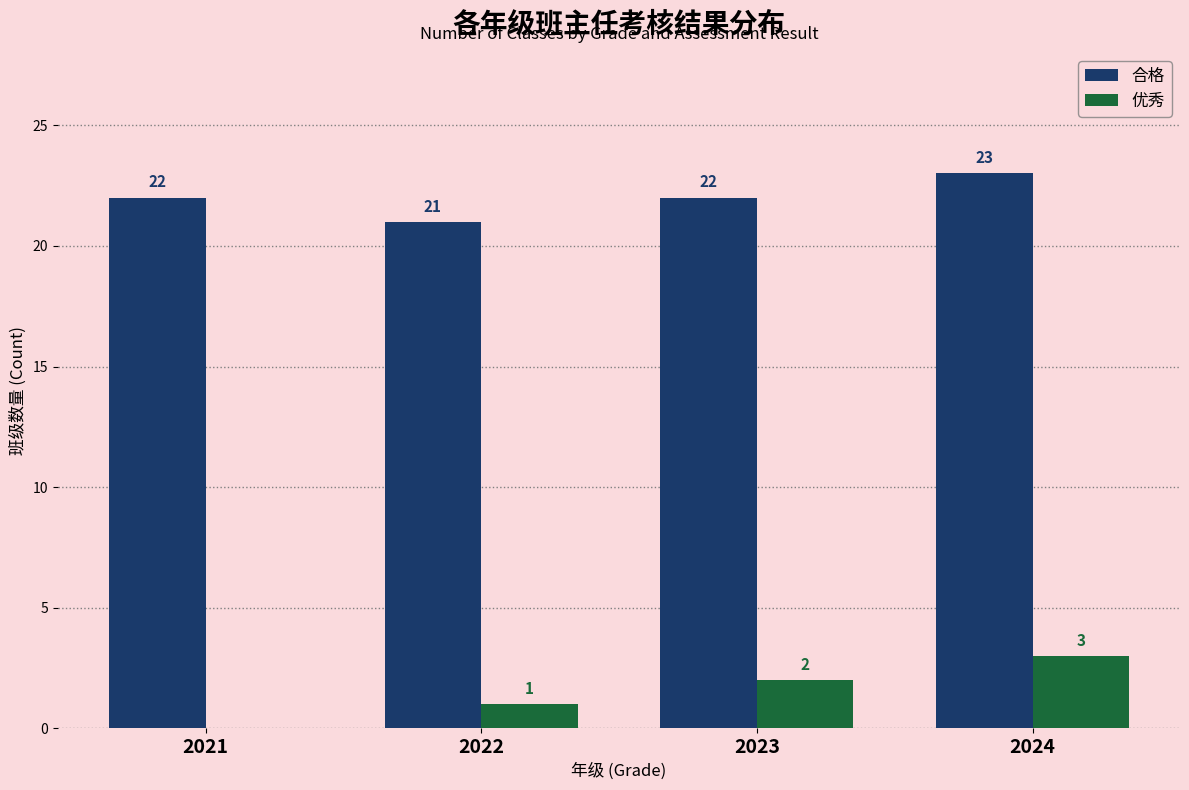

At which category is the sum across all series the highest?

2024